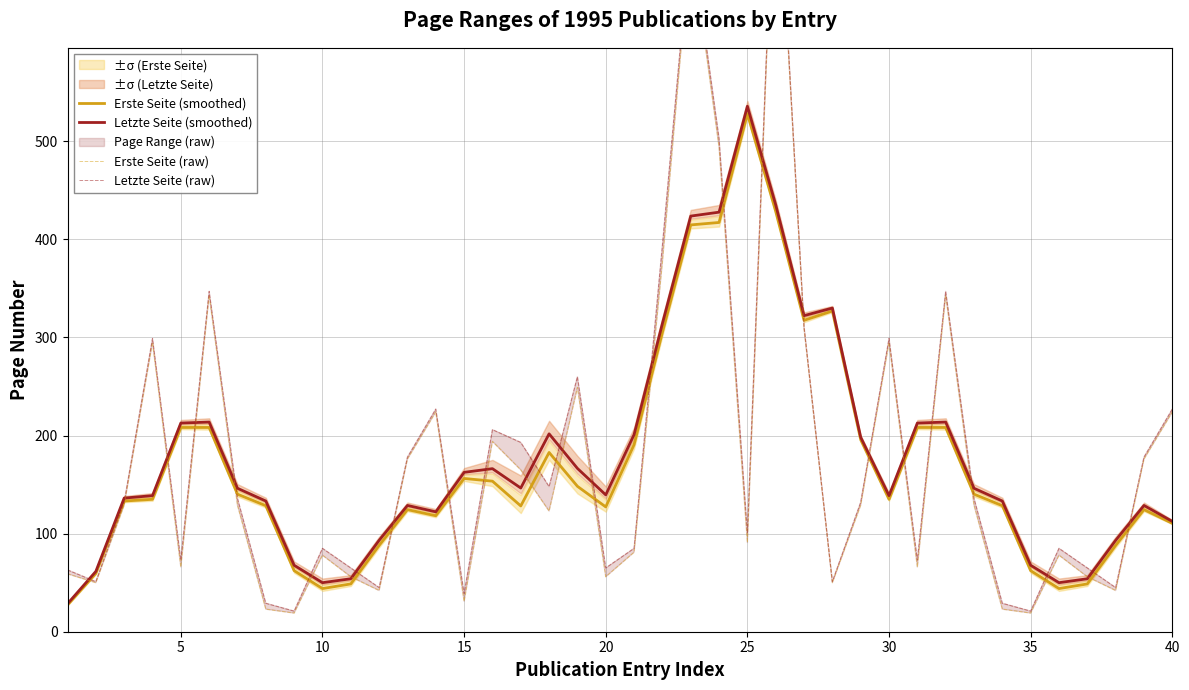

At which label does Letzte Seite (smoothed) reach its peak?

25